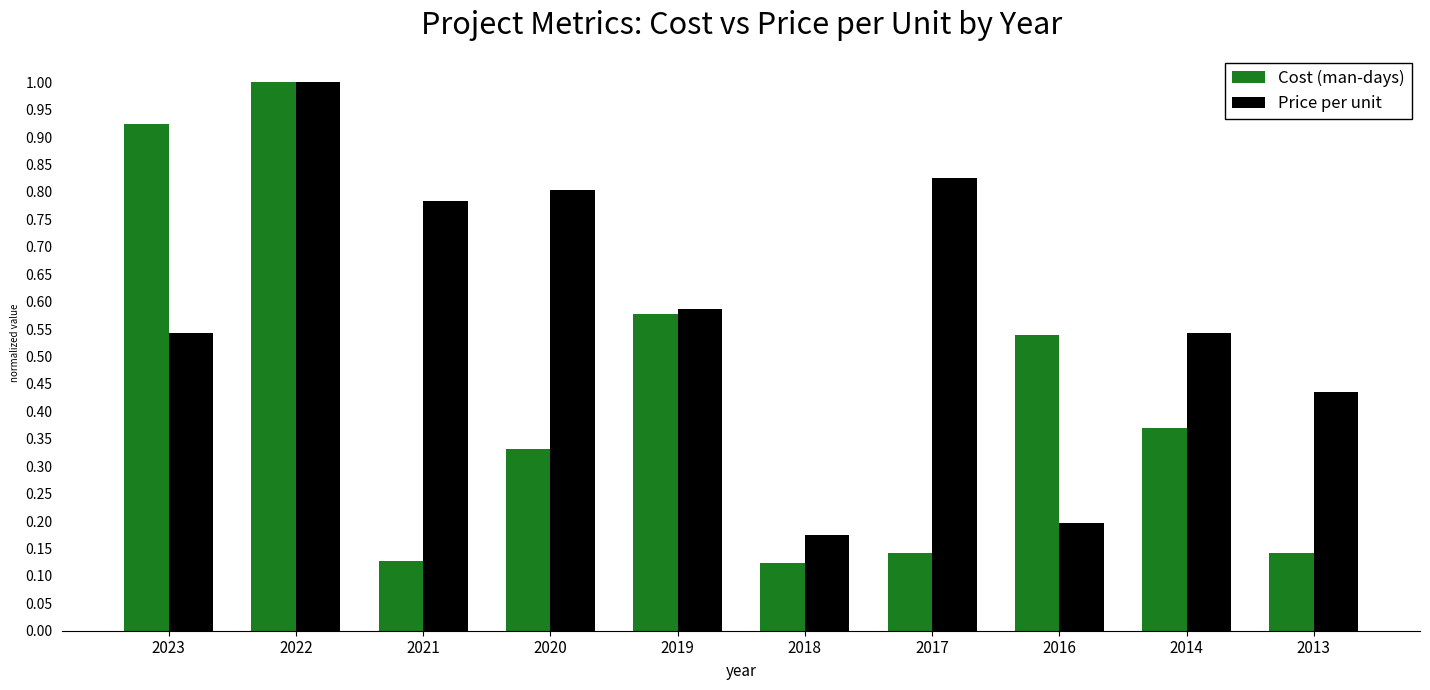

At which category does the chart reach its peak across all series?

2022